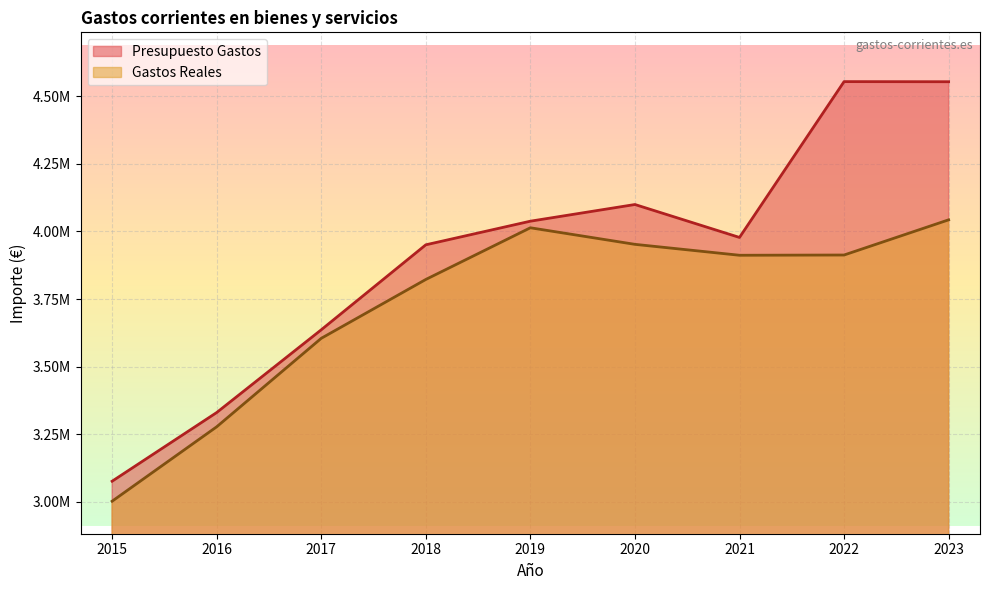

What is the total value across all series at 2016?

6608296.8